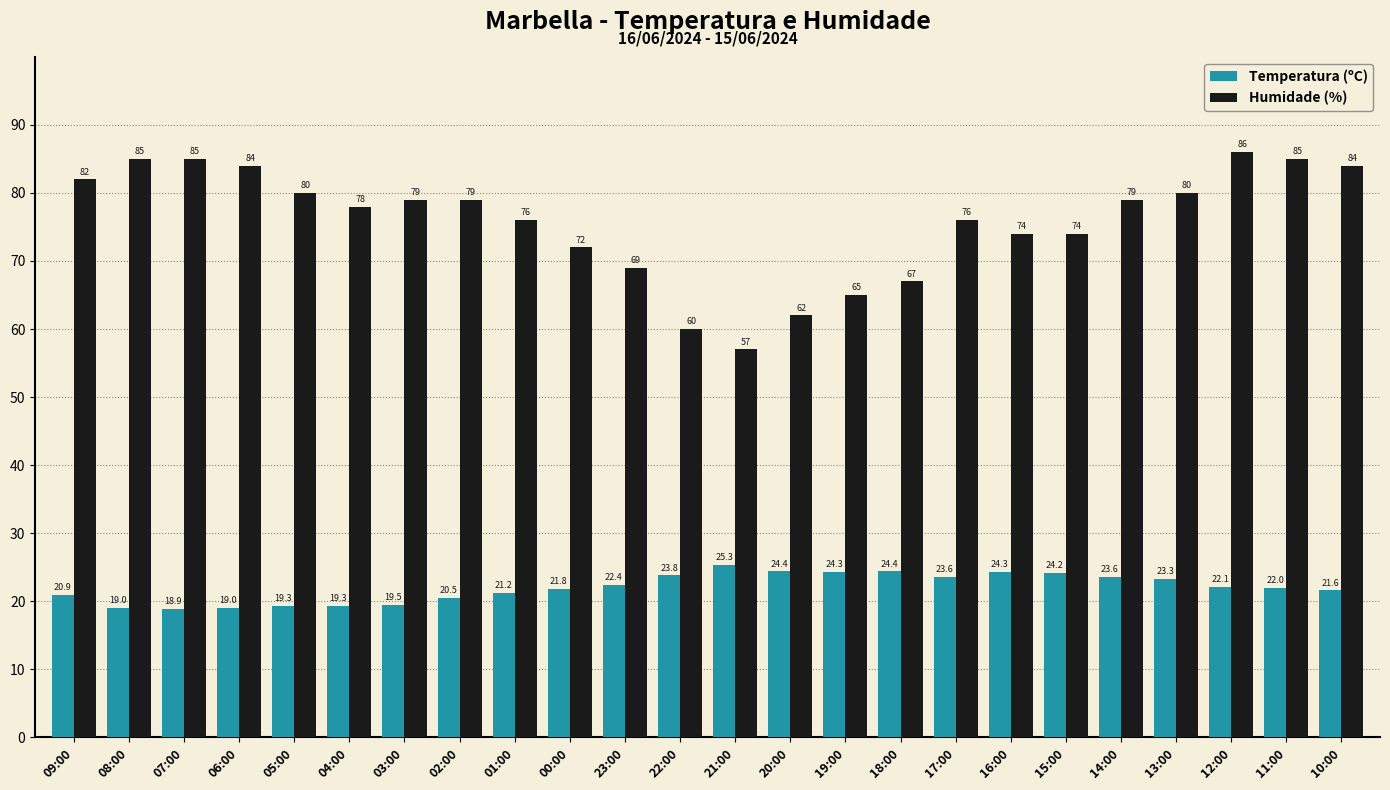

How many groups of bars are there?

24